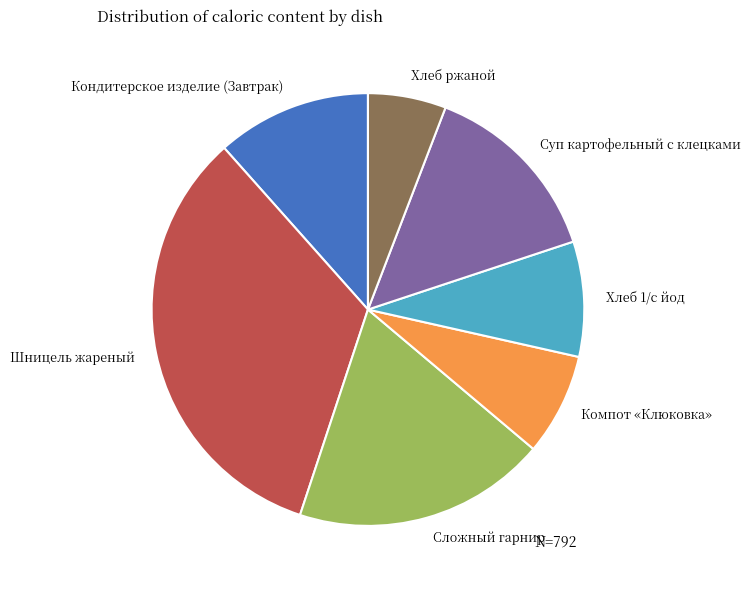

Does Кондитерское изделие (Завтрак) represent more than half of the total?

No